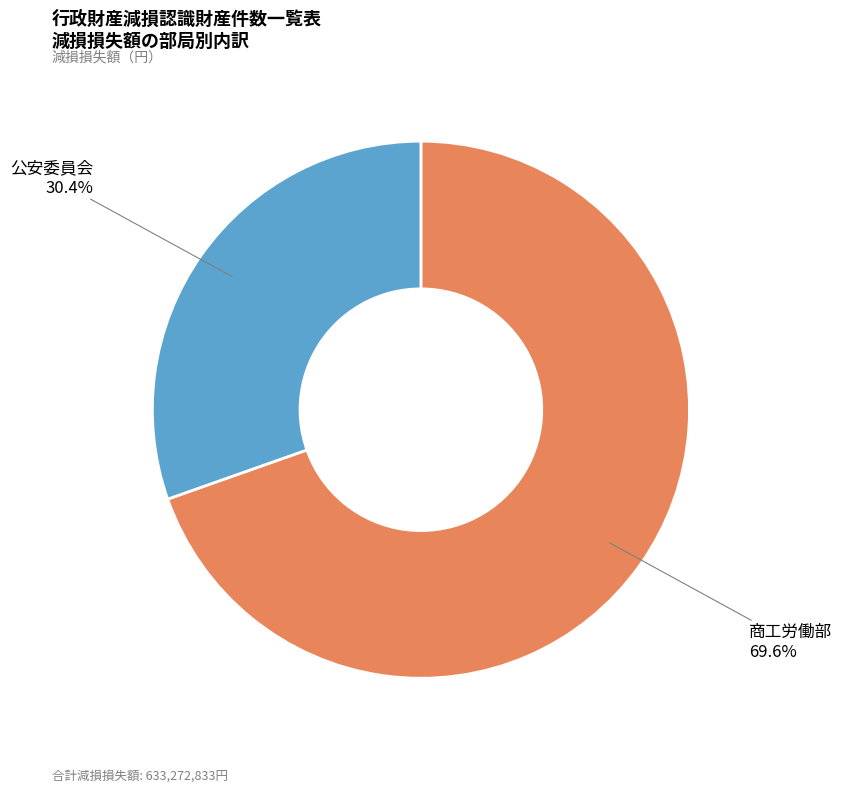

What is the total percentage of 公安委員会 and 商工労働部?

100.0%